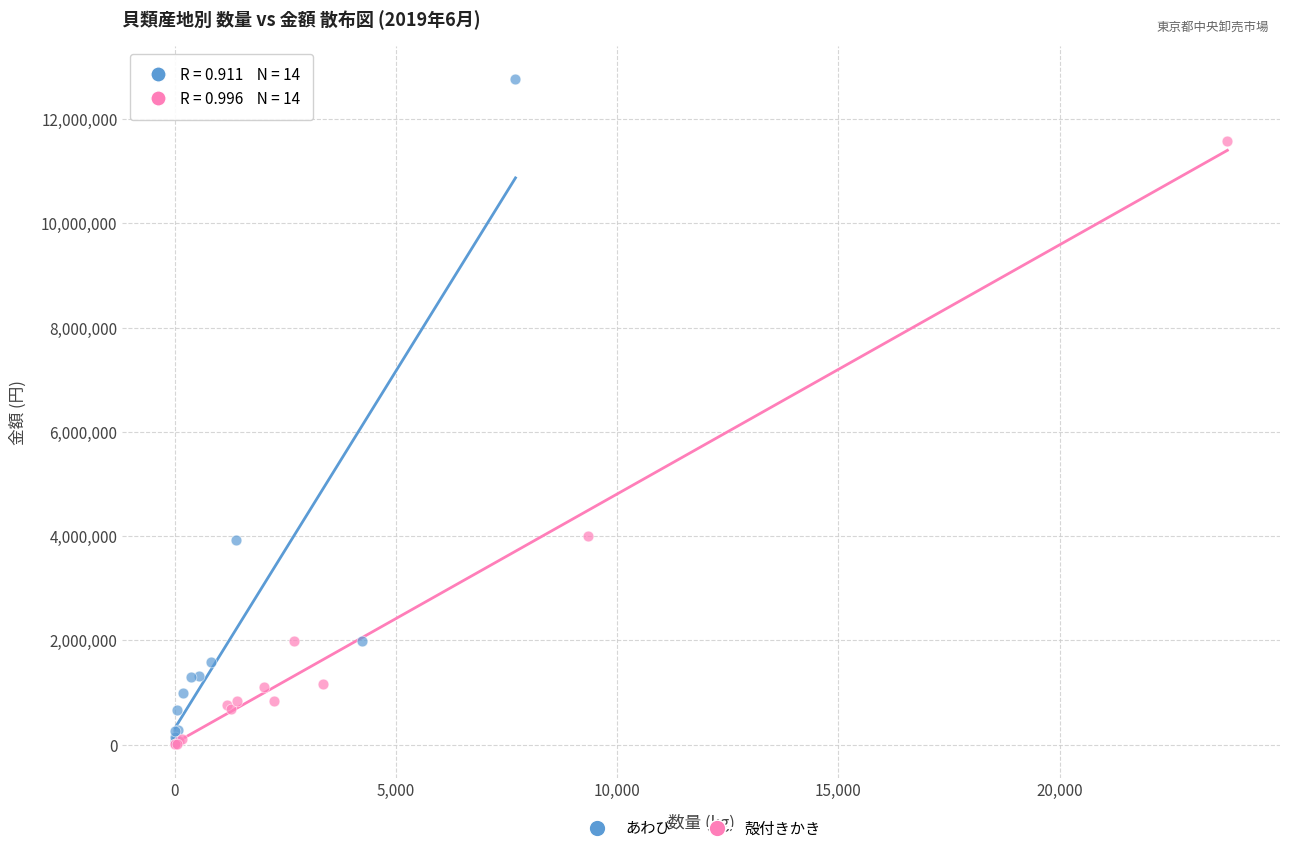

Which series reaches the maximum Y coordinate?

あわび